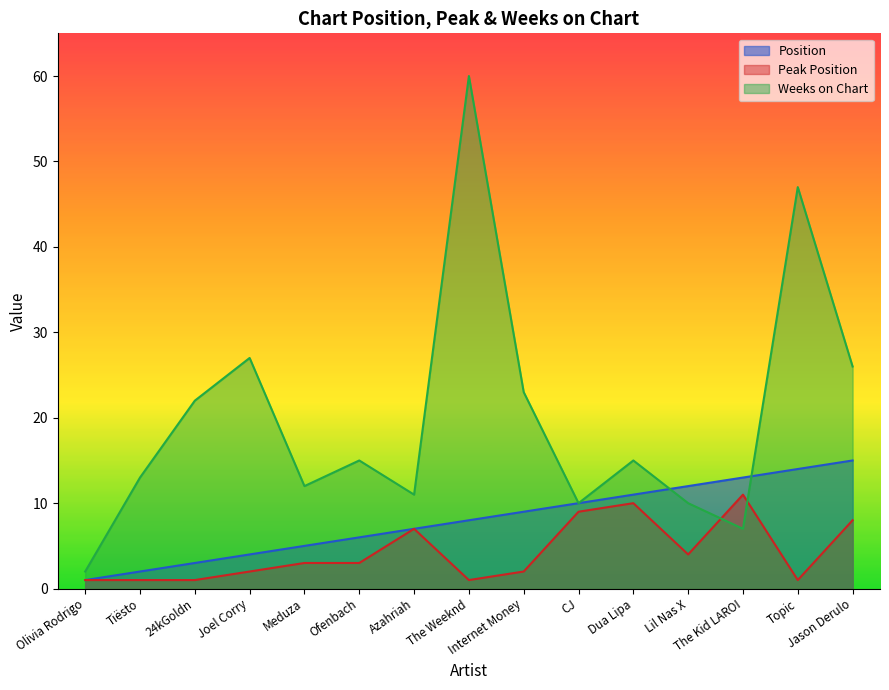

Reading left to right, transcribe all the data shown in this chart.

Position: 1	2	3	4	5	6	7	8	9	10	11	12	13	14	15
Peak Position: 1	1	1	2	3	3	7	1	2	9	10	4	11	1	8
Weeks on Chart: 2	13	22	27	12	15	11	60	23	10	15	10	7	47	26